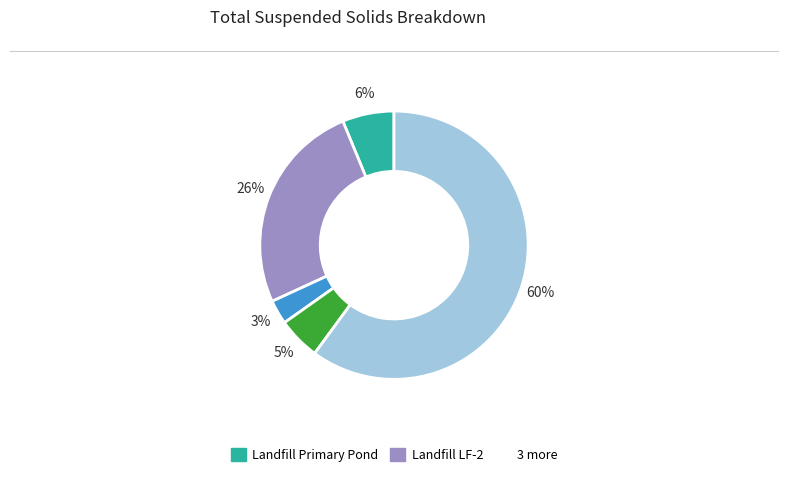

Is there any slice that represents more than half of the pie?

Yes